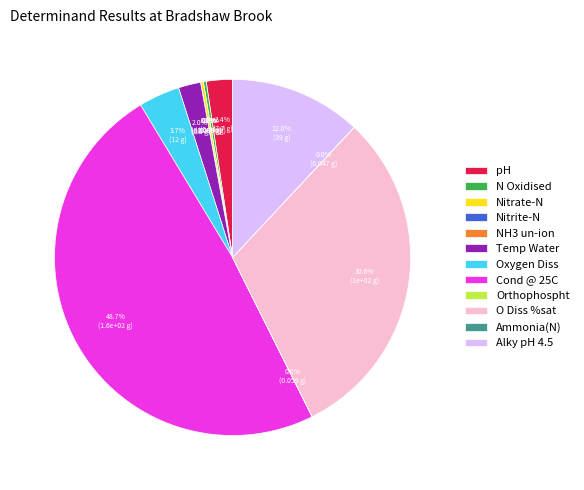

Between pH and O Diss %sat, which is larger?

O Diss %sat